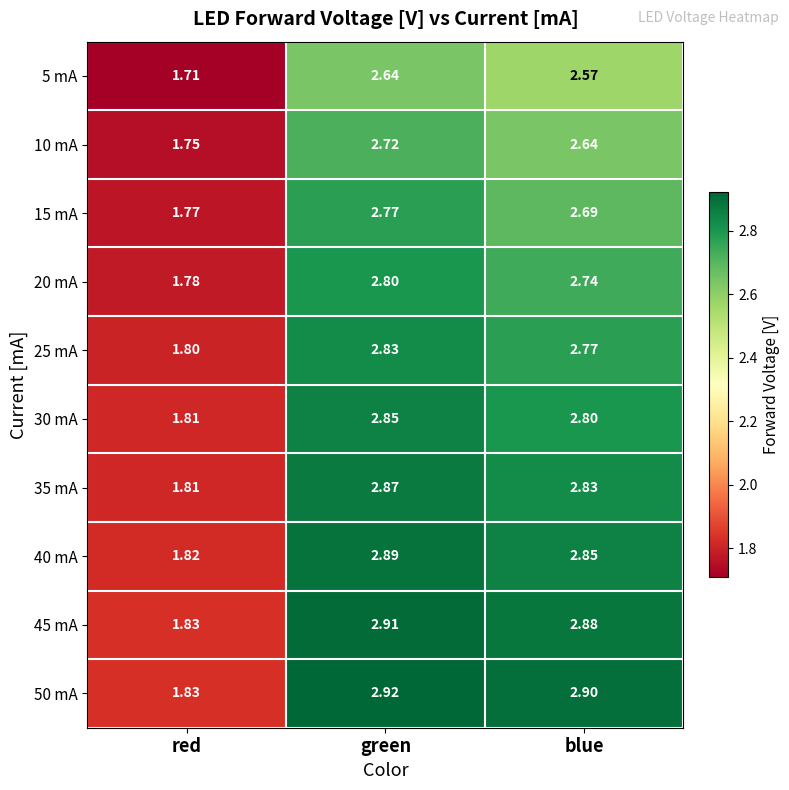

List the labels in order of 25 mA value, smallest first.

red, blue, green